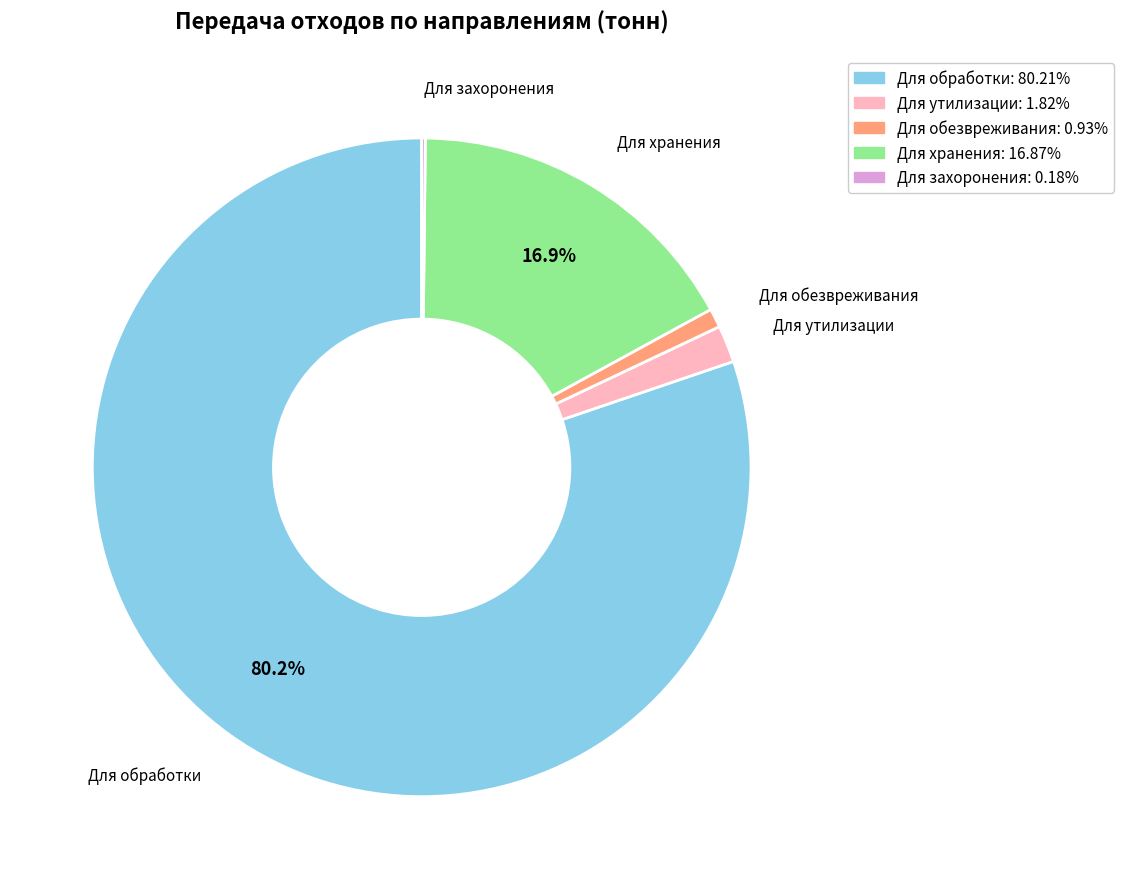

Is there a majority slice in this chart?

Yes